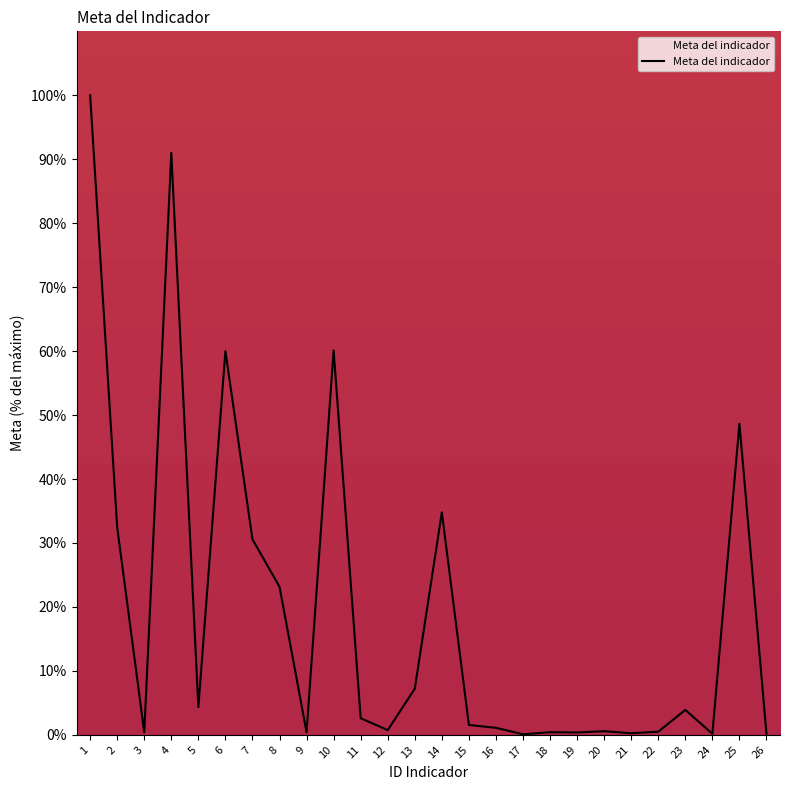

What is the greatest value displayed?

100.0